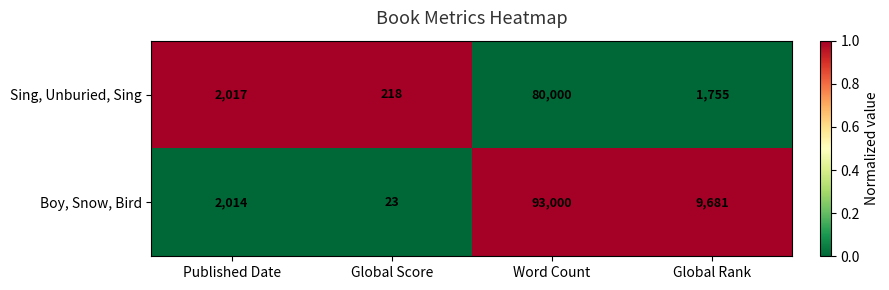

Reading left to right, list all the values displayed in this chart.

Sing, Unburied, Sing: 2017	218	80000	1755
Boy, Snow, Bird: 2014	23	93000	9681